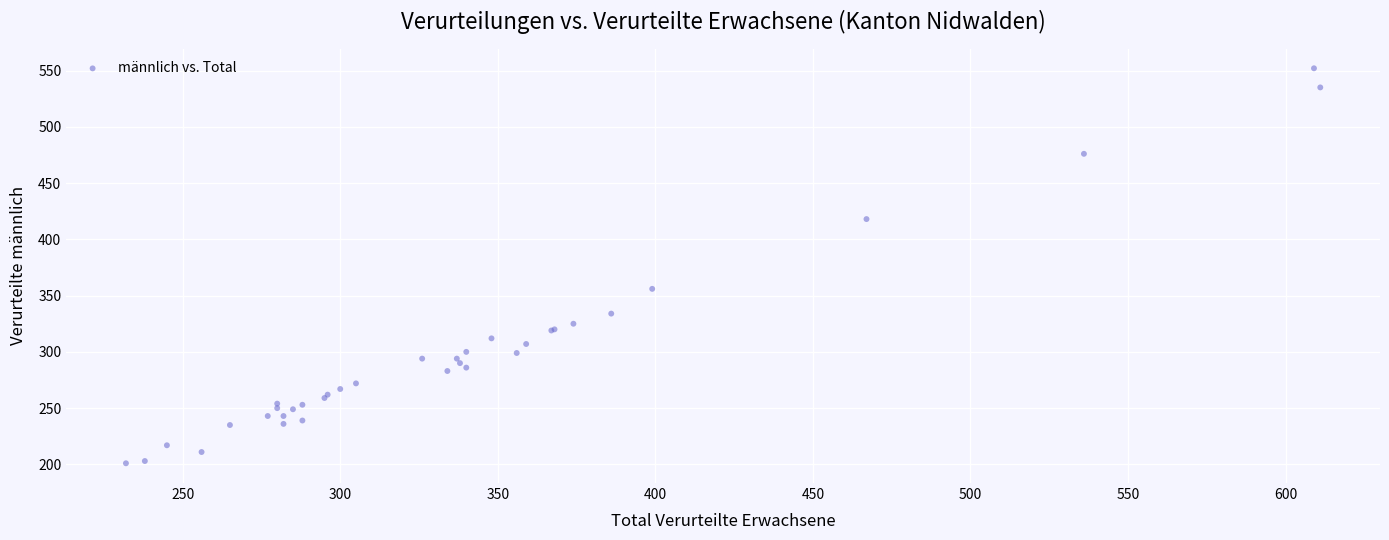

What Y value in the scatter plot is closest to 376?

356